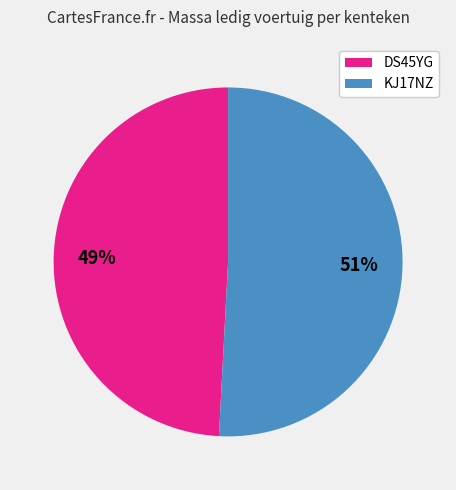

What percentage is the KJ17NZ slice, to the nearest percent?

51%